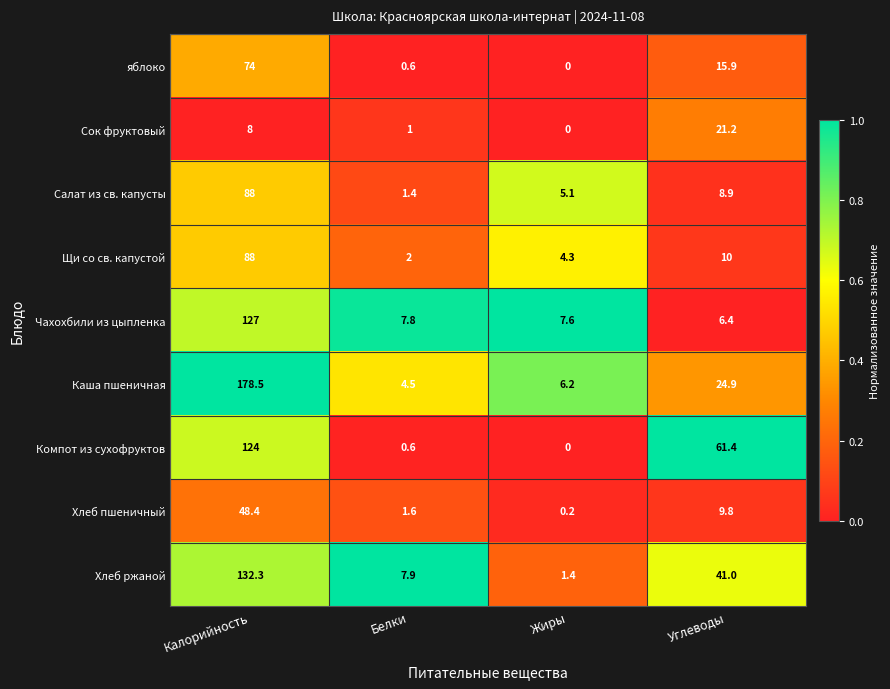

Which series has the largest total across all categories?

Каша пшеничная